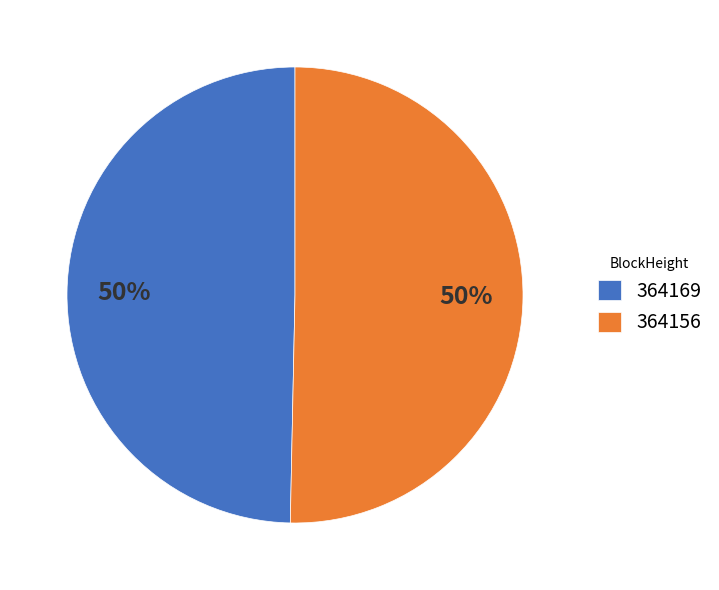

Which category accounts for the majority?

364156